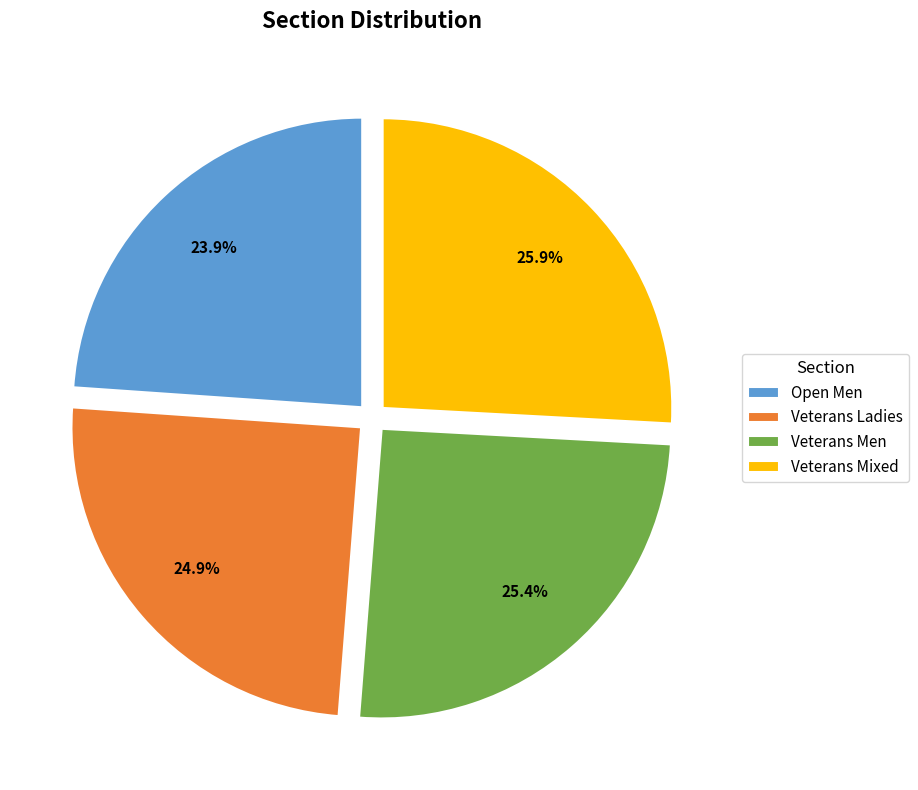

Count the number of slices in the pie.

4